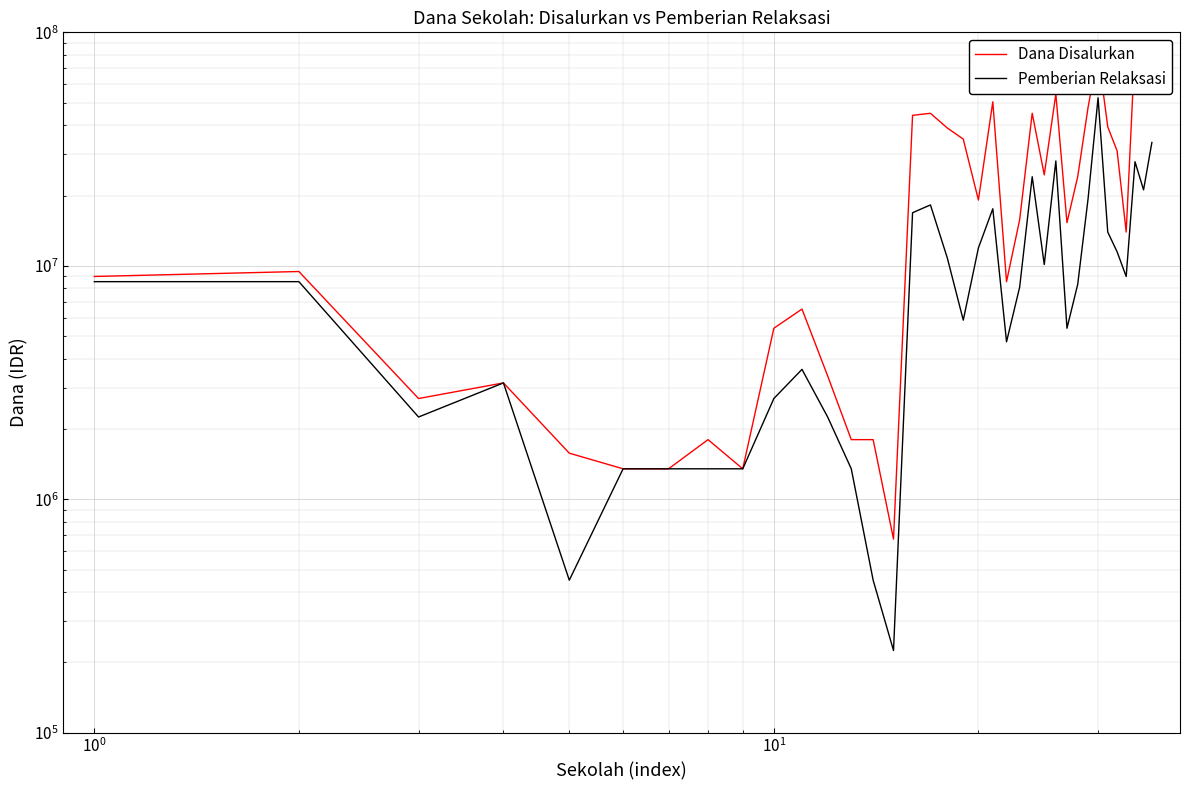

What is the maximum value for Pemberian Relaksasi?

52425000